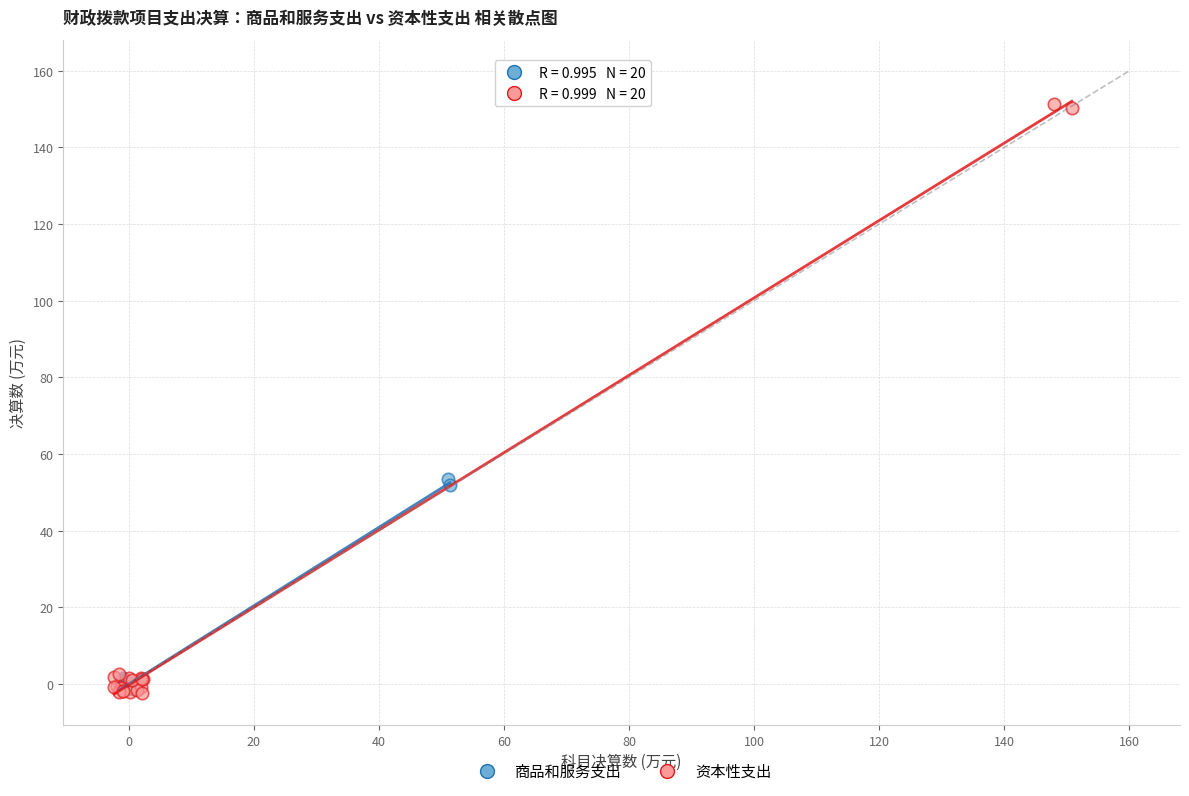

Which series has the largest Y range (max minus min)?

资本性支出